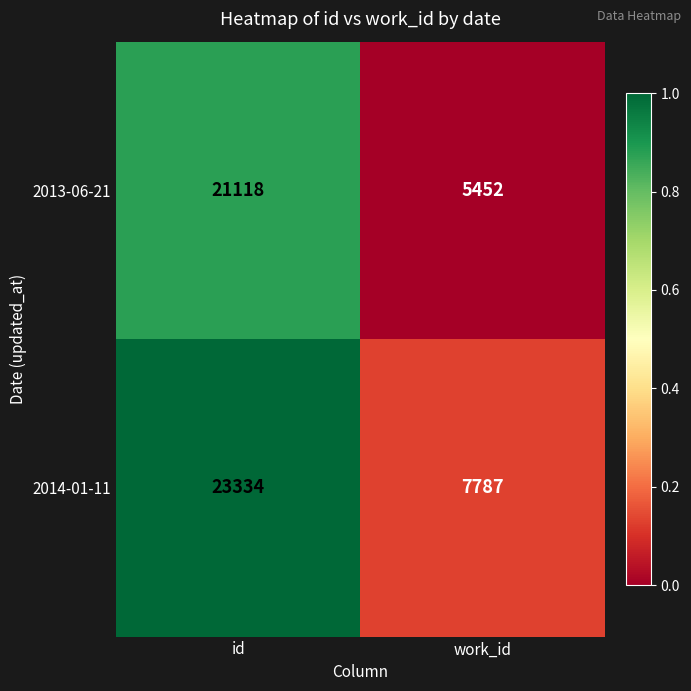

How many series are shown in this chart?

2